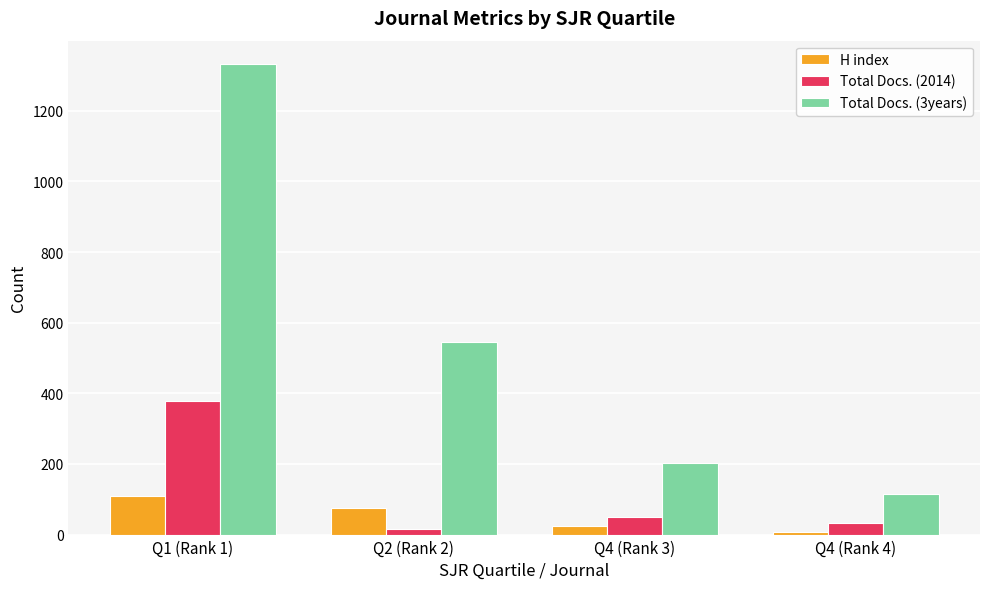

What are all the series names shown in the legend?

H index, Total Docs. (2014), Total Docs. (3years)